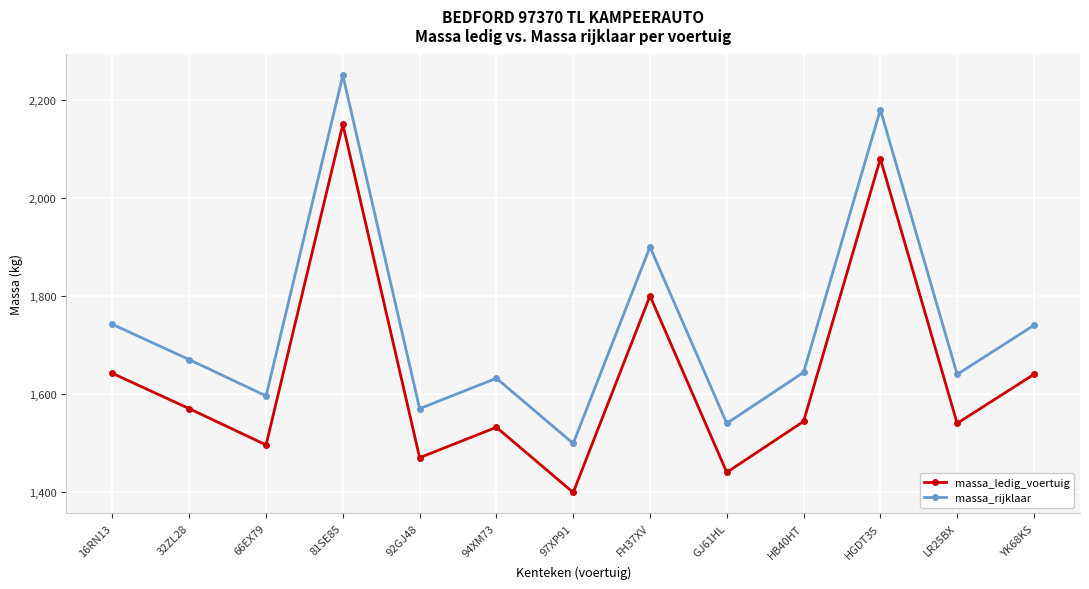

List the series in order of their overall mean, lowest first.

massa_ledig_voertuig, massa_rijklaar